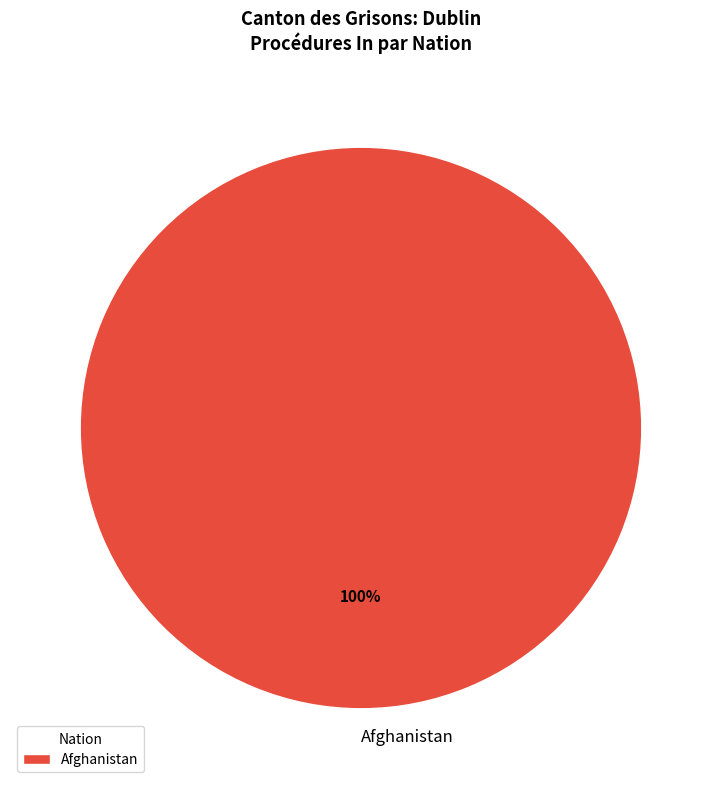

Is Afghanistan the majority of the pie?

Yes